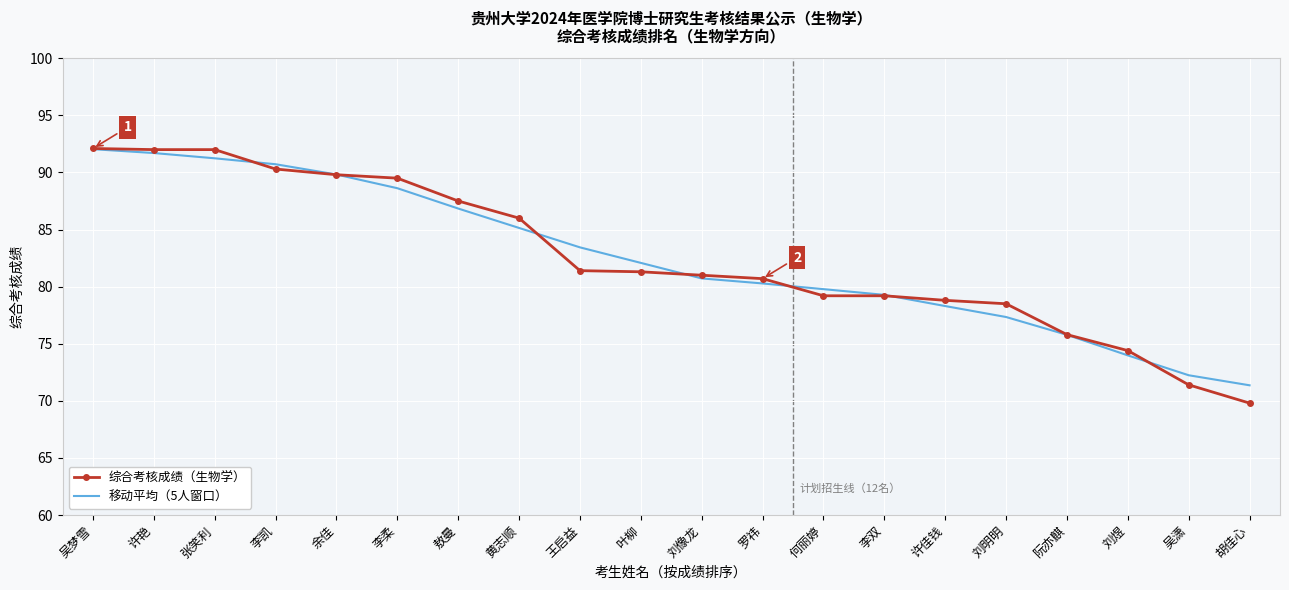

What are all the series names shown in the legend?

综合考核成绩（生物学）, 移动平均（5人窗口）